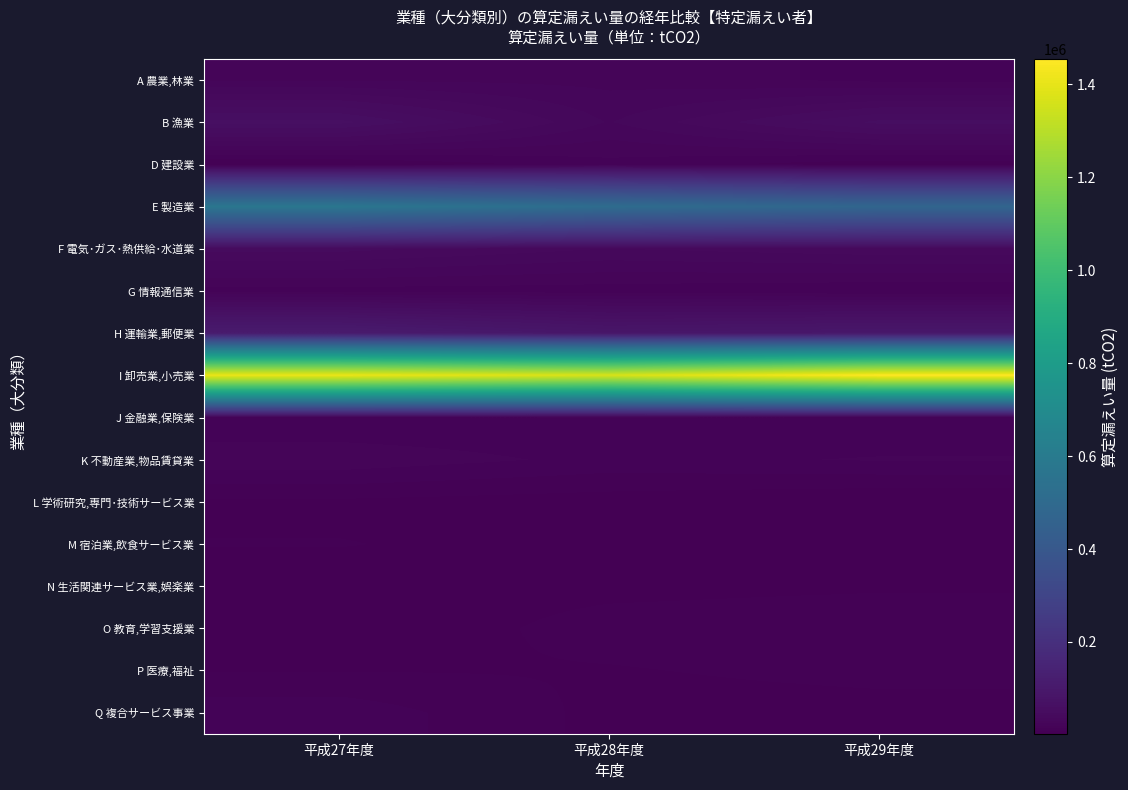

Which series changed the most between 平成28年度 and 平成29年度?

I 卸売業,小売業